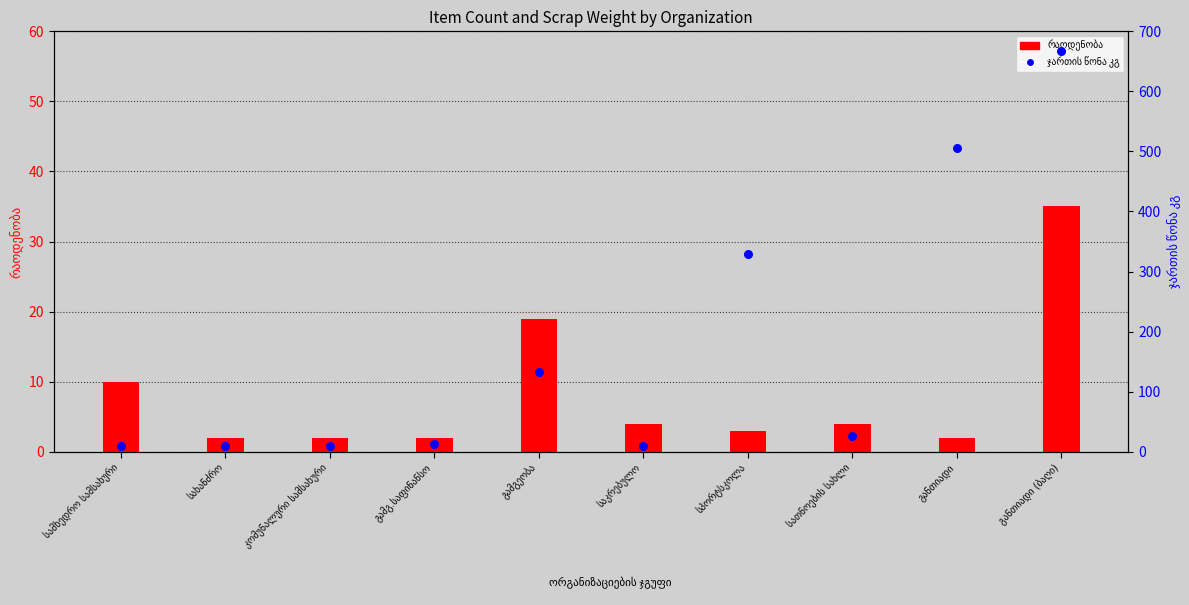

At which category is the sum across all series the highest?

განთიადი (ბაღი)